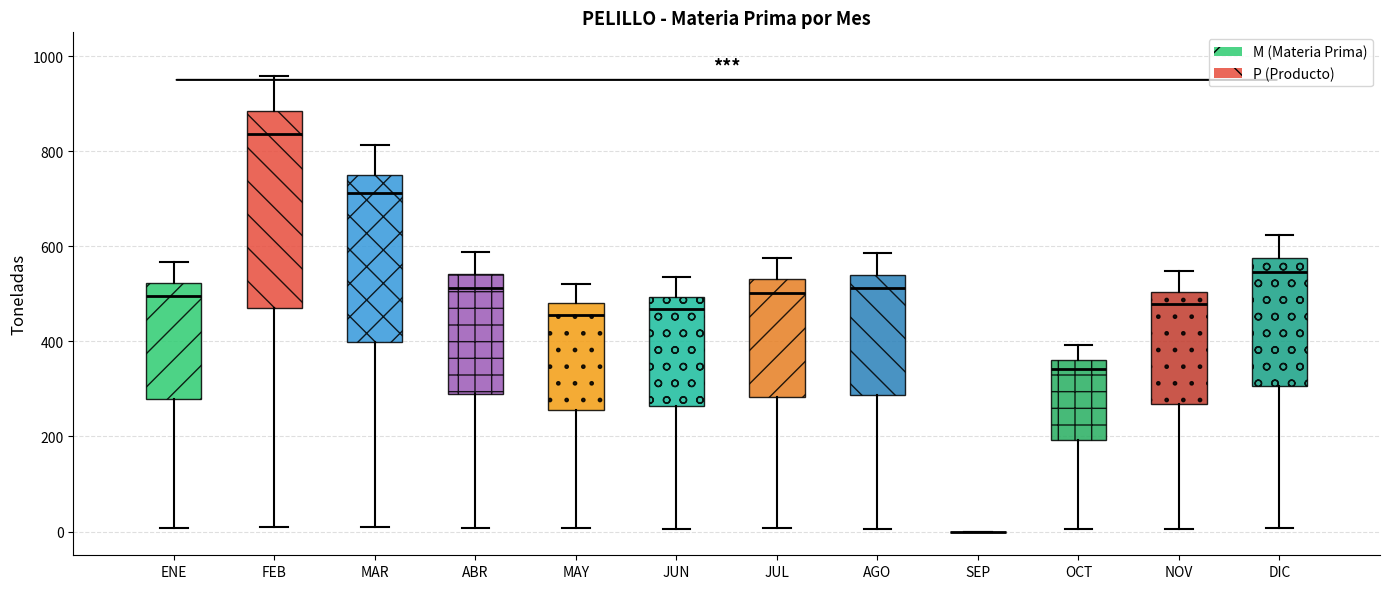

Reading left to right, transcribe this box plot: for each box, give where its median line is, the range the box spans, and where its two whiskers end, as read against the y-axis. The values are not printed on the chart, so give them approximately, as read against the axis.

ENE: median 500, box 280 to 520, whiskers 0 to 560
FEB: median 840, box 480 to 880, whiskers 20 to 960
MAR: median 720, box 400 to 760, whiskers 0 to 820
ABR: median 520, box 280 to 540, whiskers 0 to 580
MAY: median 460, box 260 to 480, whiskers 0 to 520
JUN: median 460, box 260 to 500, whiskers 0 to 540
JUL: median 500, box 280 to 540, whiskers 0 to 580
AGO: median 520, box 280 to 540, whiskers 0 to 580
SEP: box collapsed to a line at 0, whiskers 0 to 0
OCT: median 340, box 200 to 360, whiskers 0 to 400
NOV: median 480, box 260 to 500, whiskers 0 to 540
DIC: median 540, box 300 to 580, whiskers 0 to 620